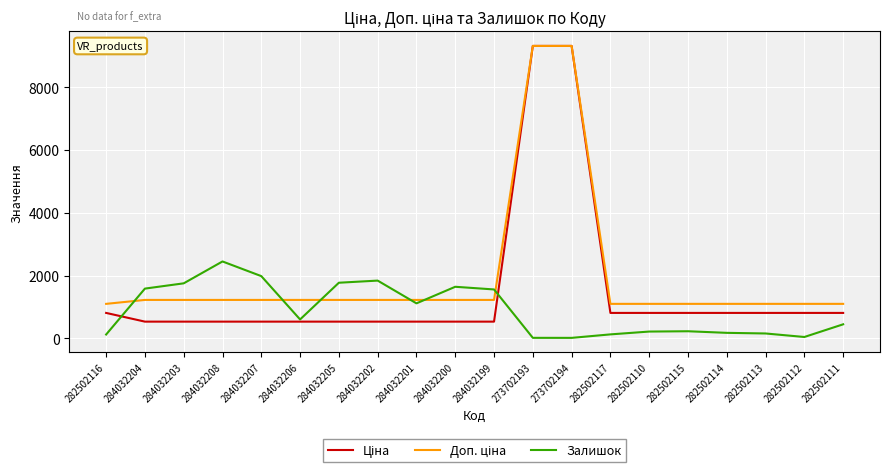

What is the spread (max minus min) of values at 282502111?

651.8